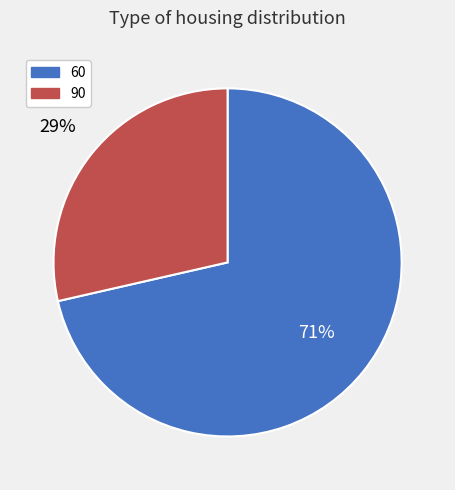

Count the number of slices in the pie.

2